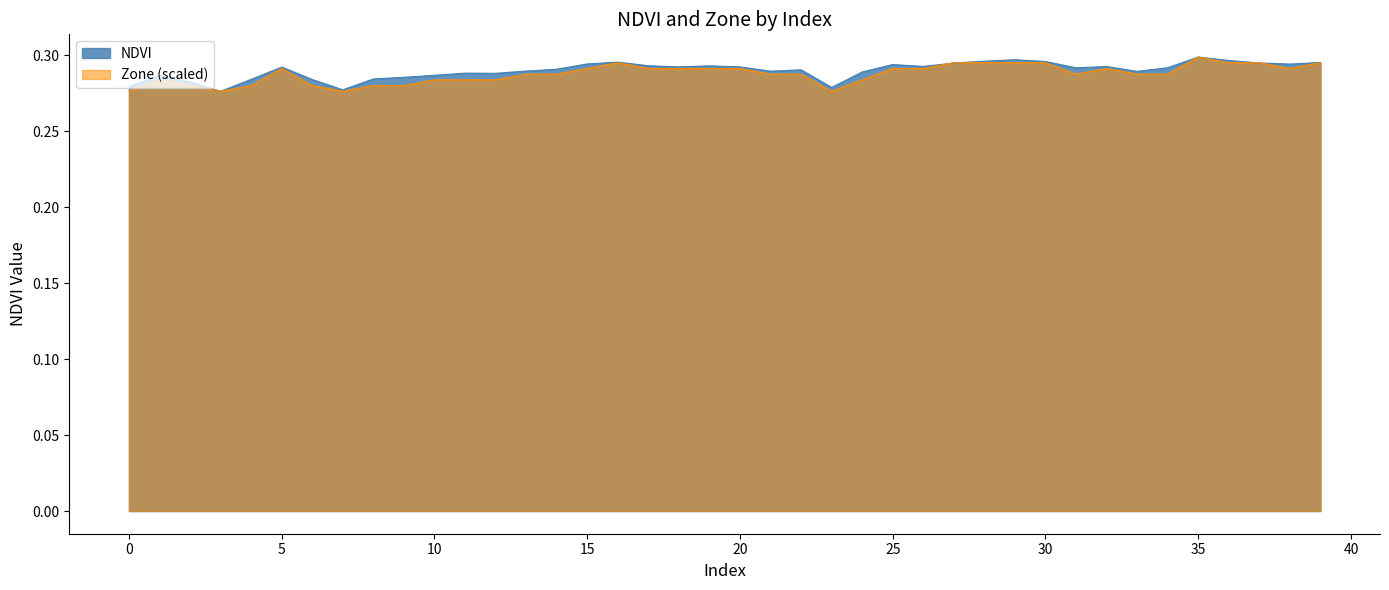

List the series in order of their peak value, highest first.

NDVI, Zone